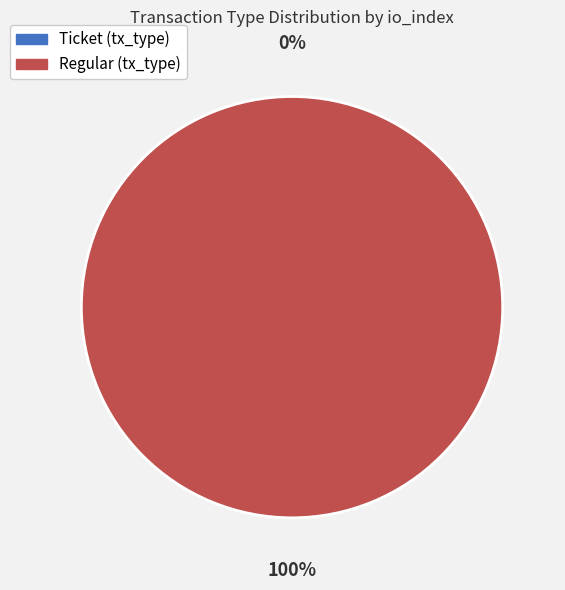

Rank the categories by value from lowest to highest.

Ticket (io_index=0), Regular (io_index=32)